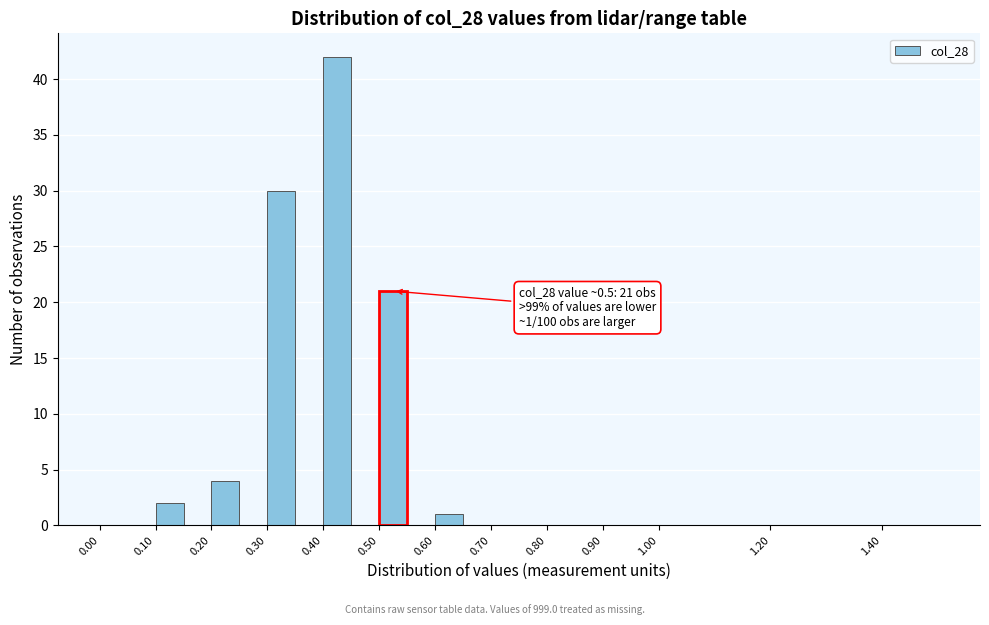

Which range on the x-axis has the tallest bar?

0.40 to 0.45